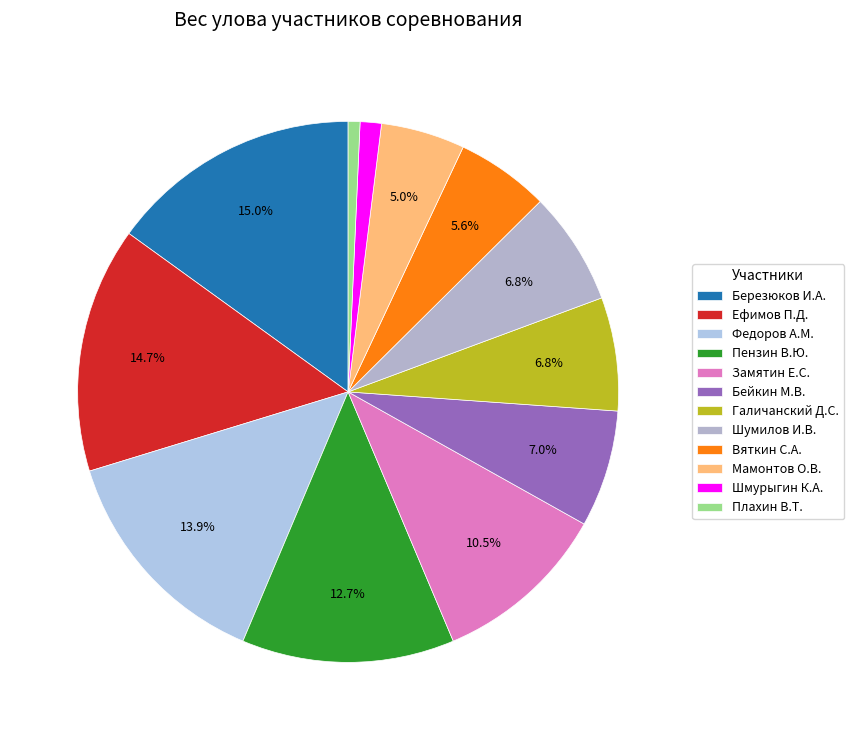

To the nearest percent, what is the difference between the largest and smallest slice percentages?

14%